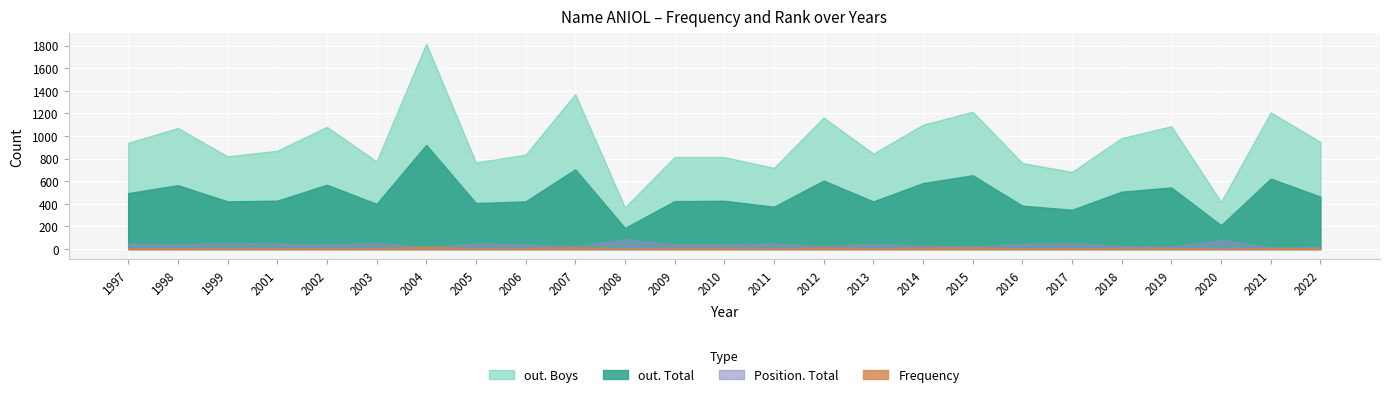

The out. Total series shows 705 at 2007. True or false?

True